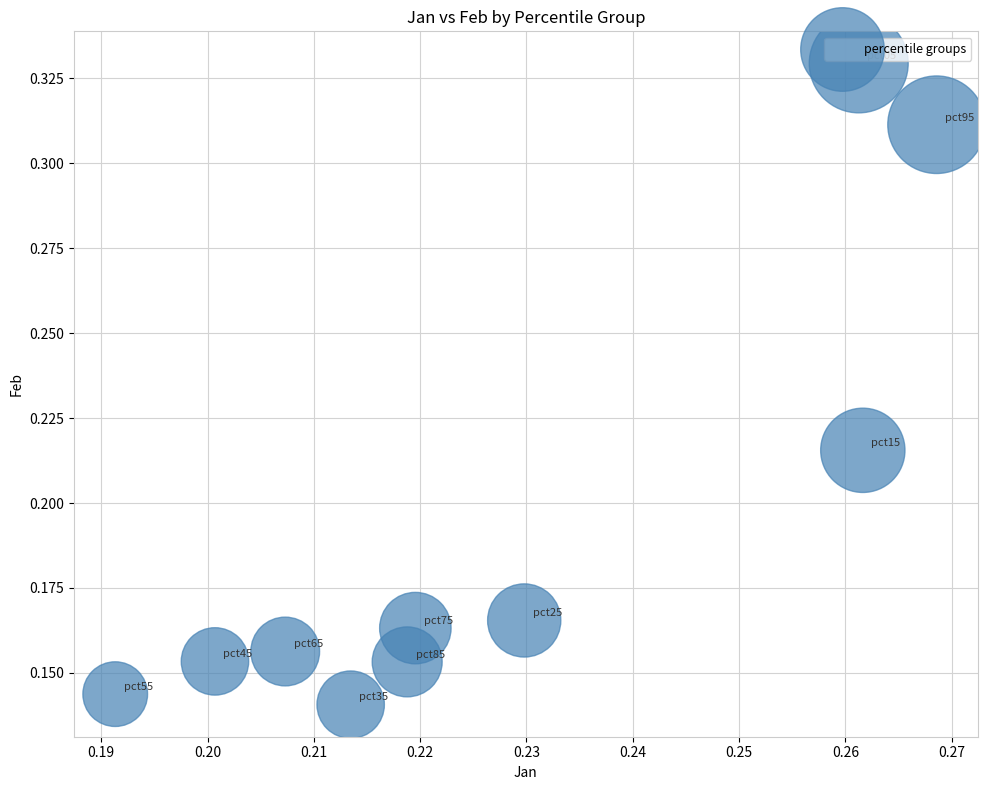

Count the number of points in this scatter plot.

10